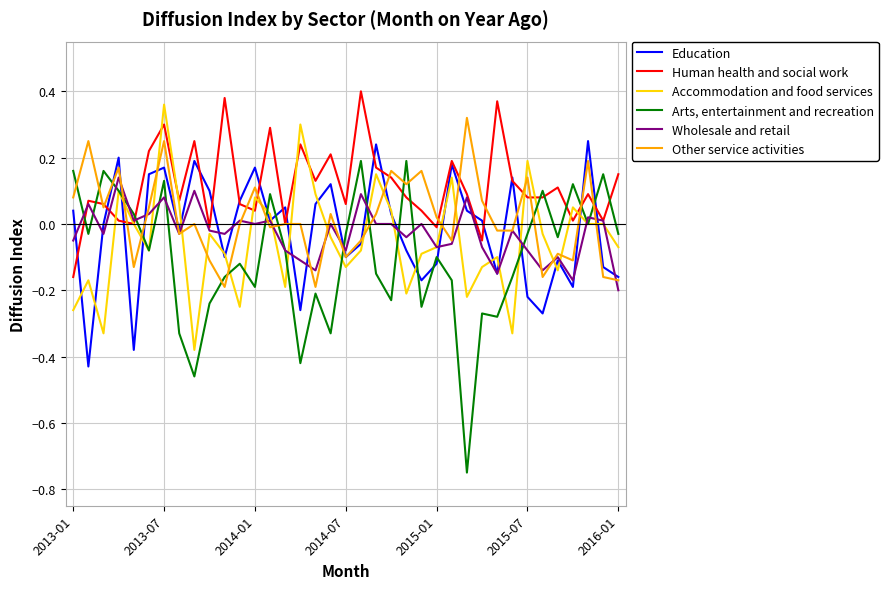

True or false: Other service activities and Wholesale and retail cross at least once.

True